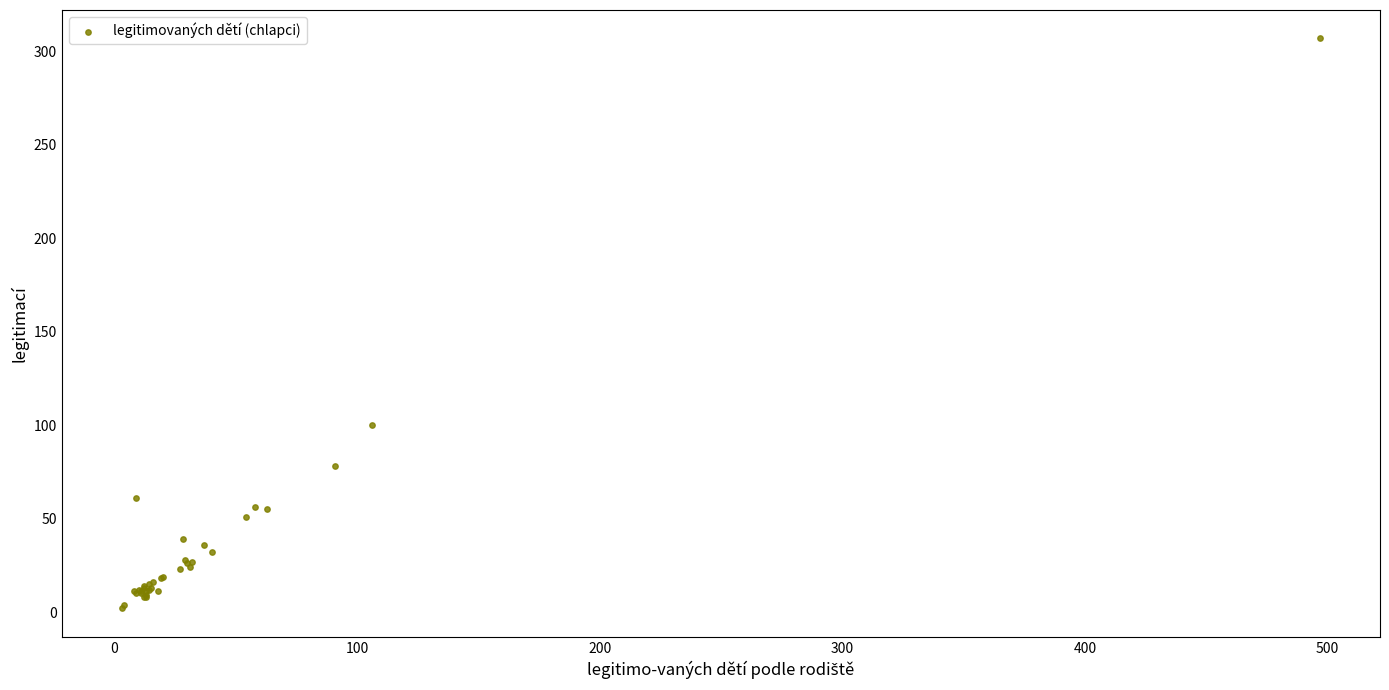

What Y value in the scatter plot is closest to 154?

100